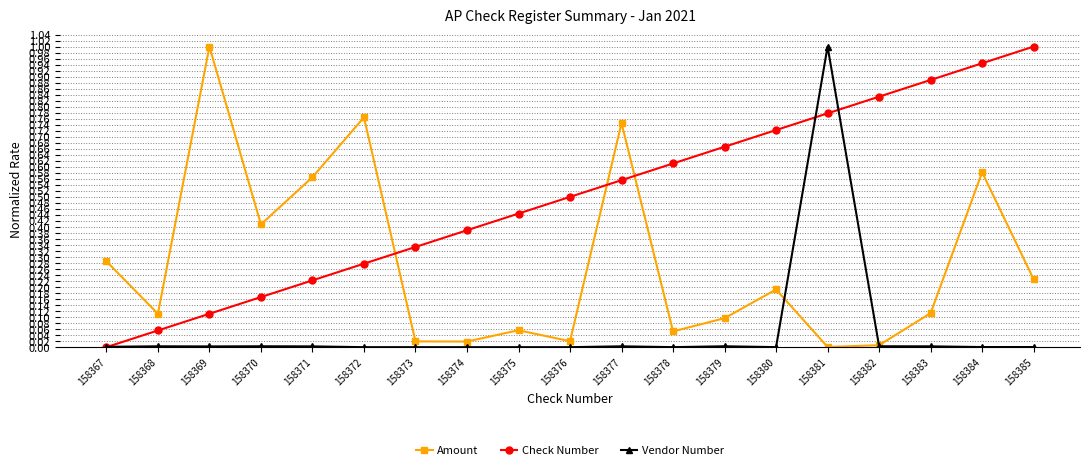

The Amount series shows 0.0 at 158373. True or false?

True